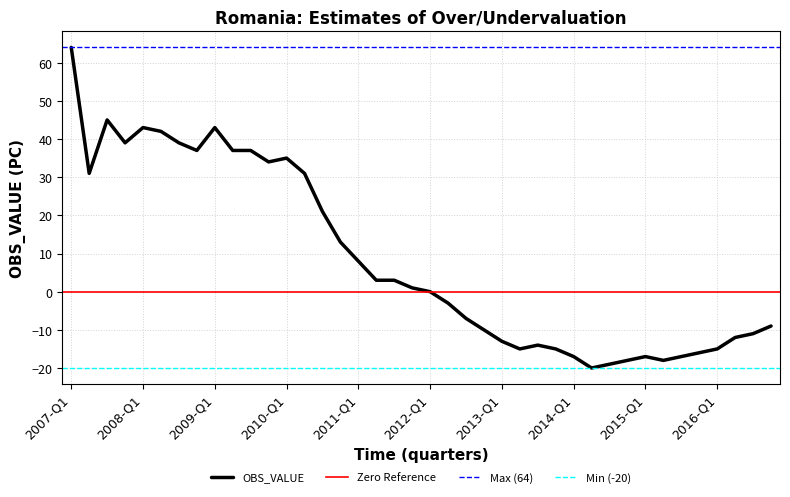

What is the smallest value displayed?

-20